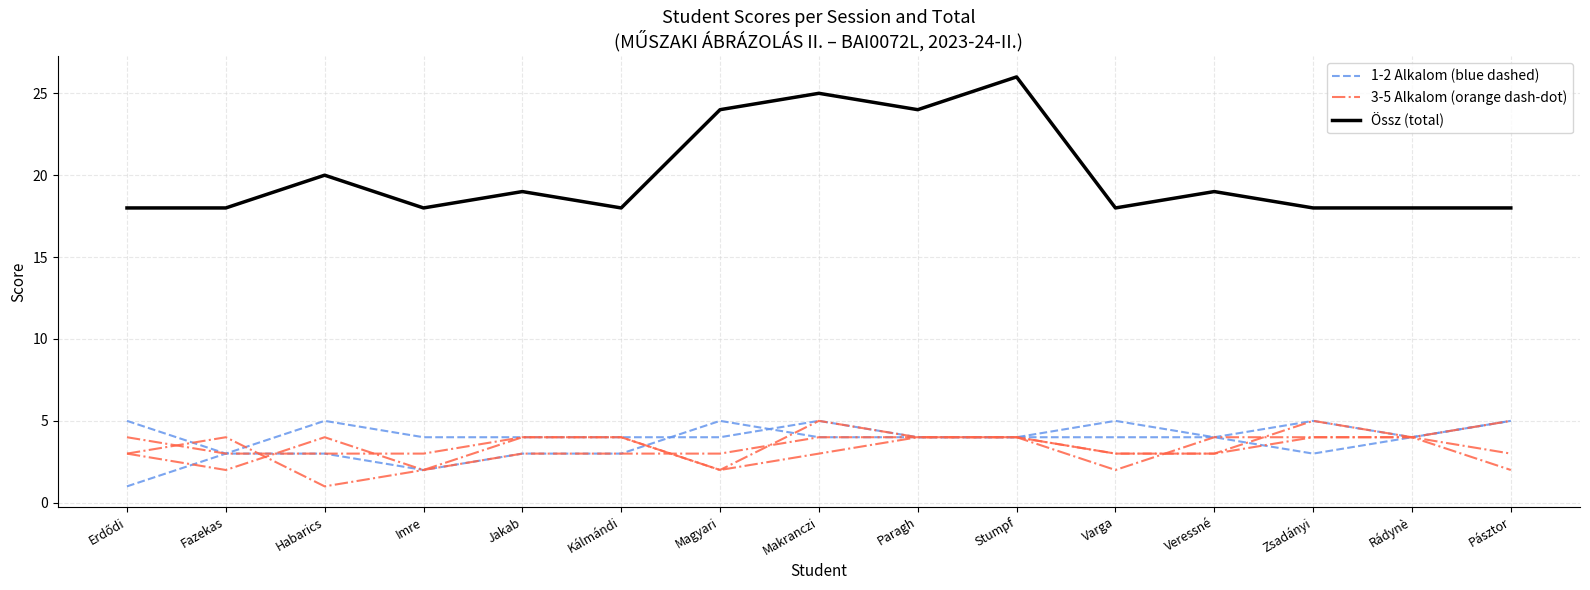

What is the difference between the 1Alk values at Makranczi and Paragh?

1